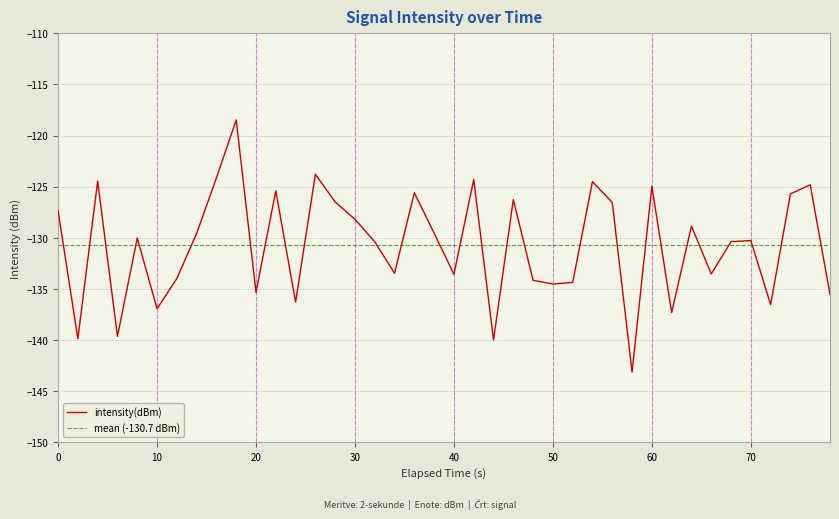

What is the minimum value for intensity(dBm)?

-143.1